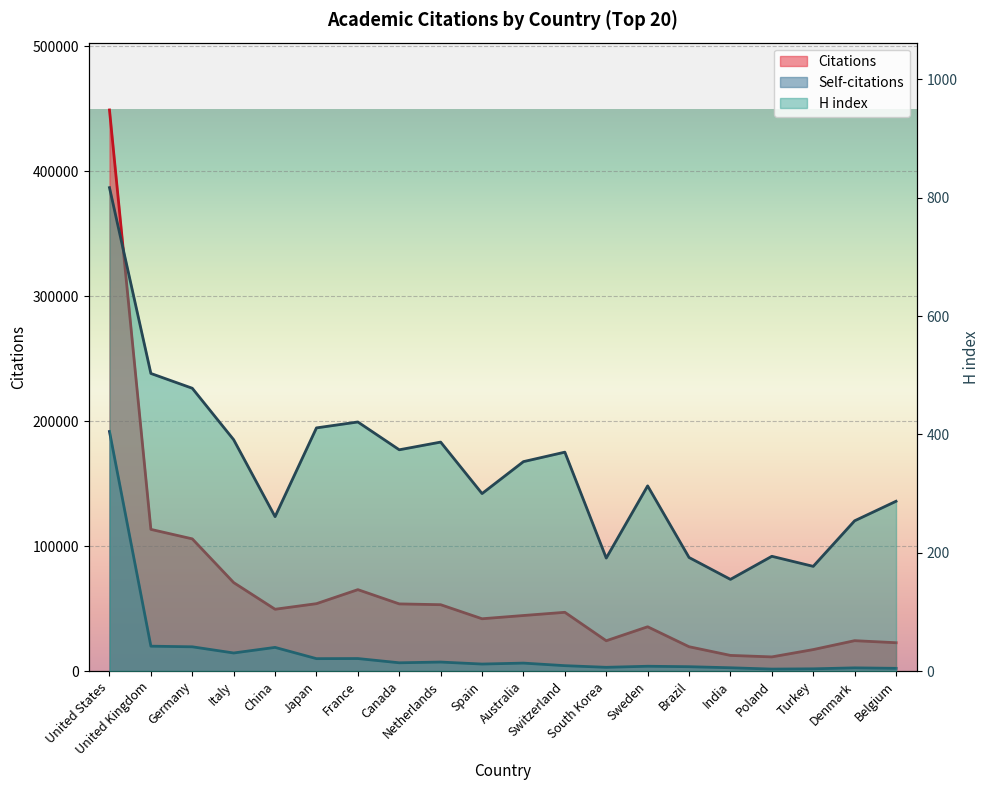

Reading left to right, transcribe all the data shown in this chart.

Citations: 449058	113409	105822	70820	49491	53957	65175	53770	53130	41880	44482	47046	24282	35472	19499	12552	11359	17220	24345	22699
Self-citations: 191734	19933	19439	14488	18963	9954	10039	6646	7224	5638	6392	4340	3024	3869	3512	2661	1600	1816	2582	2198
H index: 817	503	478	391	261	411	421	374	387	300	354	370	191	313	192	155	194	177	254	287